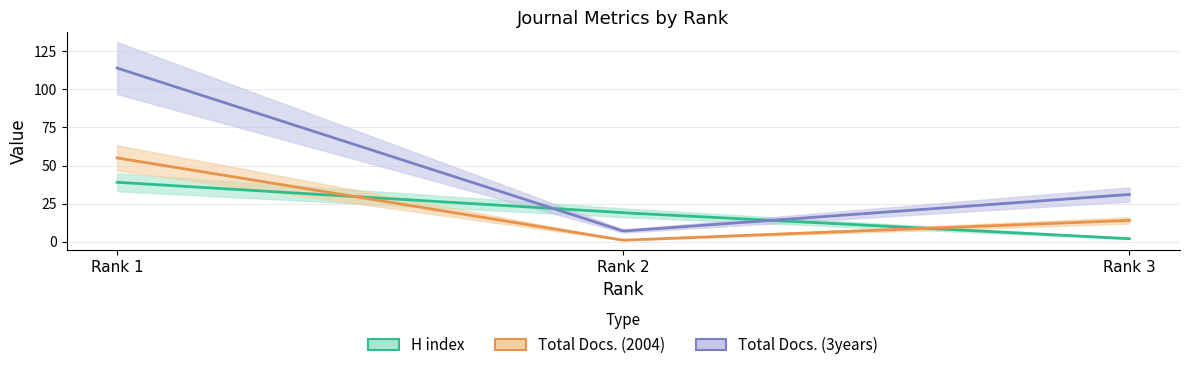

What is the value of the H index point at the 2nd from the left?

19